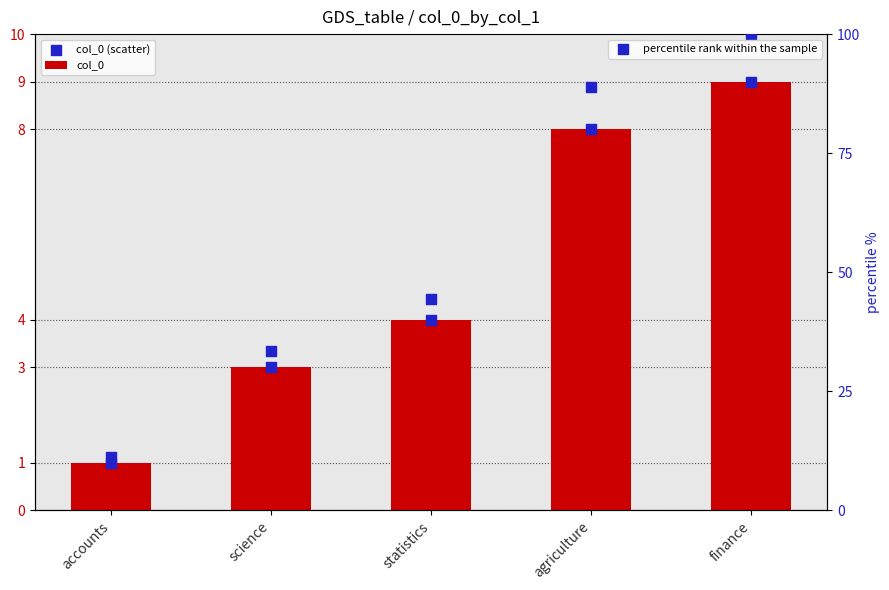

Which series reaches the maximum Y coordinate?

percentile rank within the sample